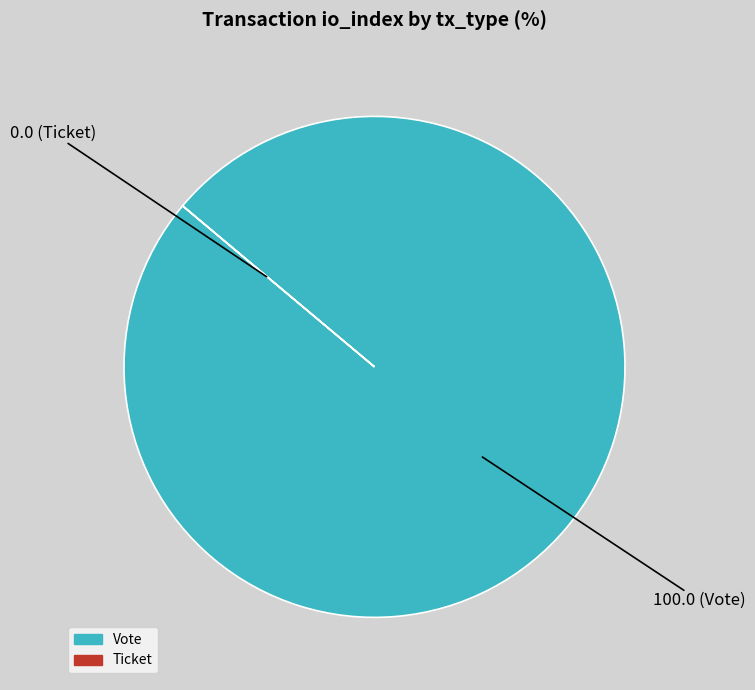

What is the largest slice in the pie chart?

Vote